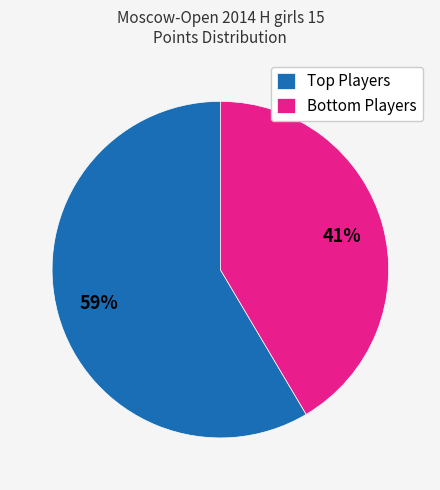

To the nearest percent, what is the average slice percentage?

50%